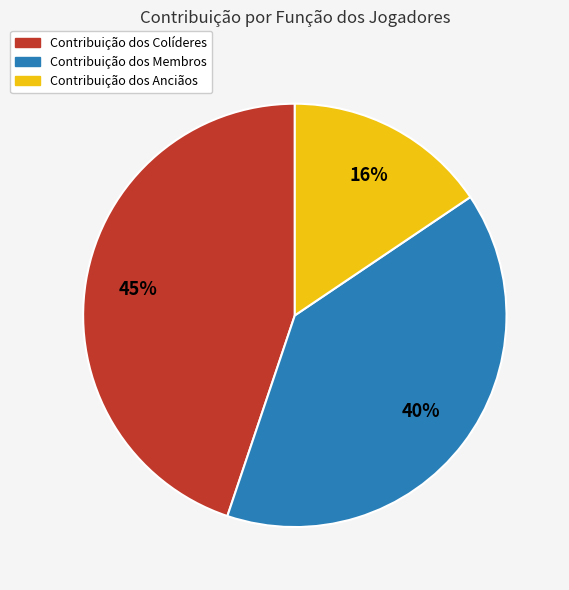

Does any single category account for the majority?

No